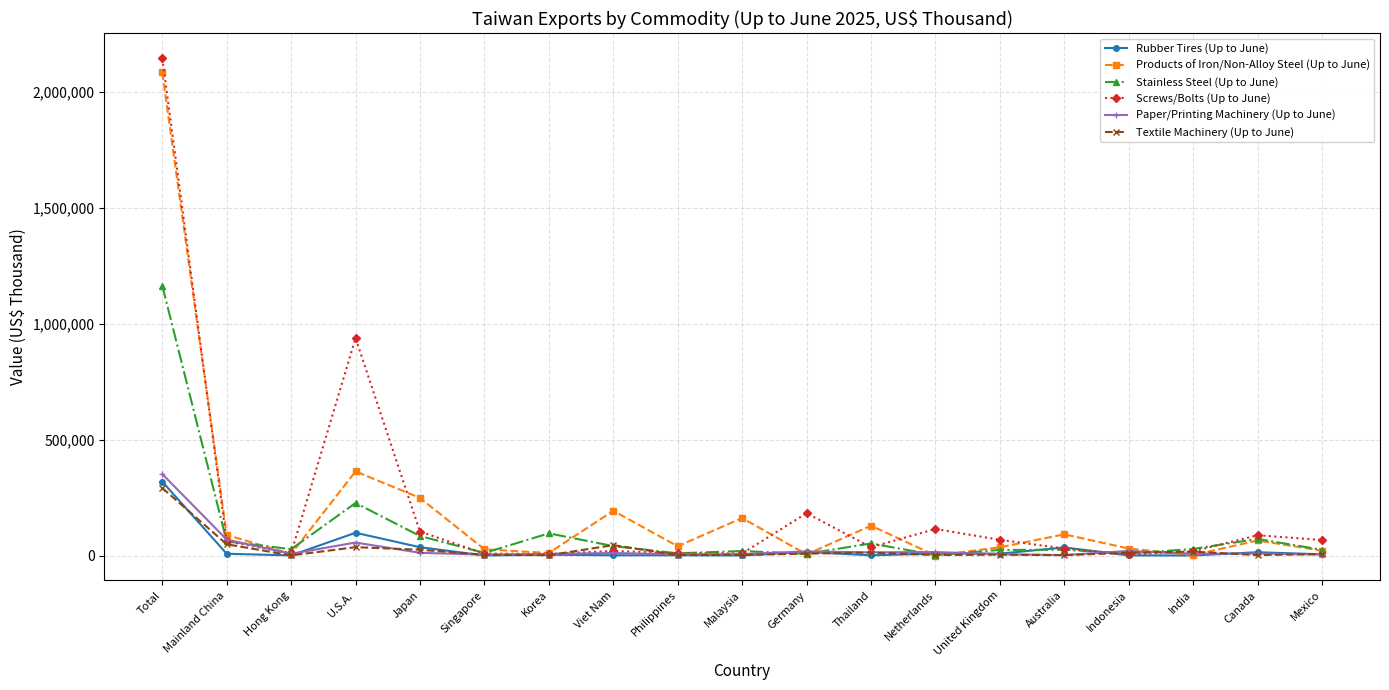

Which label corresponds to the largest value in the chart?

Total